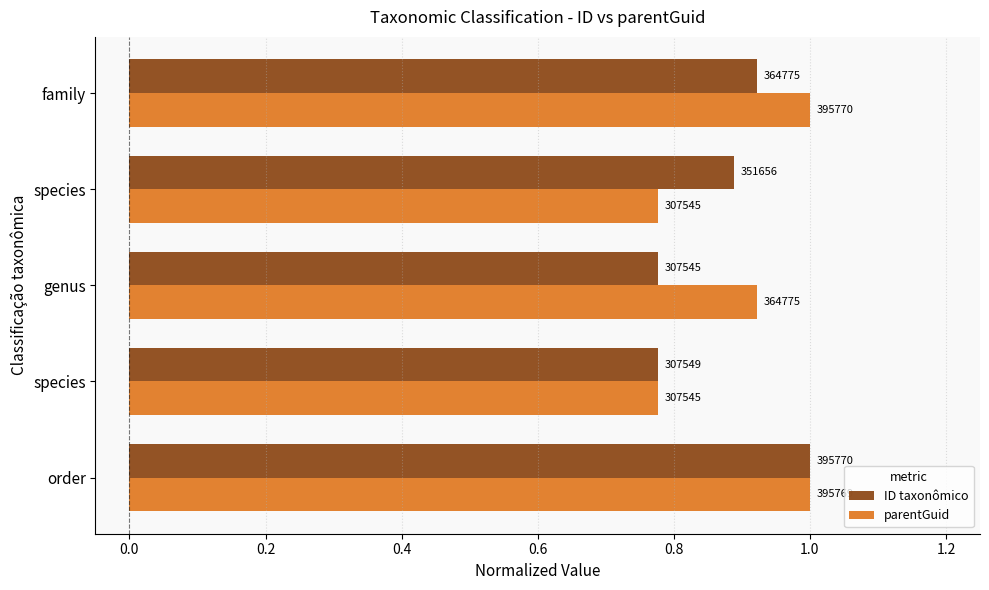

What are all the series names shown in the legend?

ID taxonômico, parentGuid